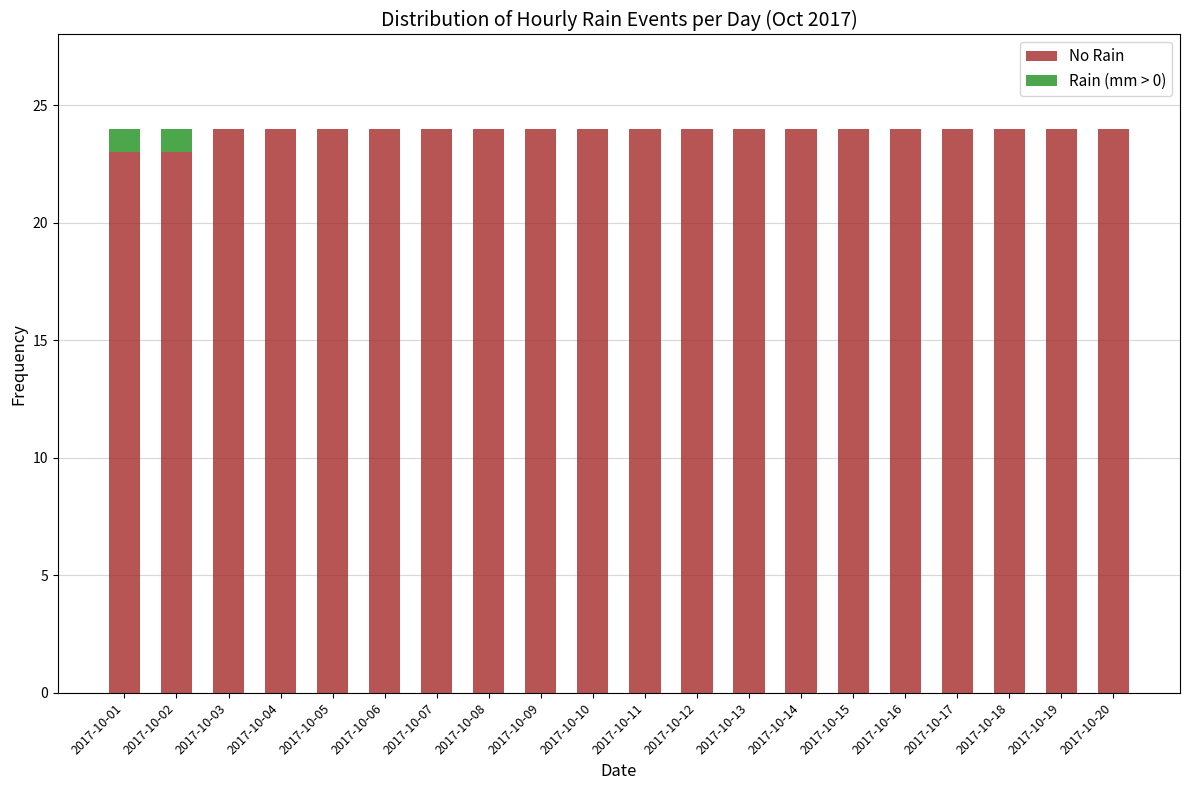

What are all the series names shown in the legend?

No Rain, Rain (mm > 0)